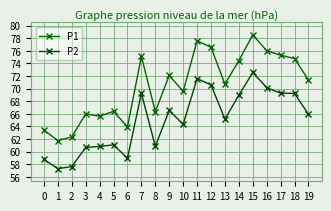

The value of P2 at 8 is 60.9. True or false?

True